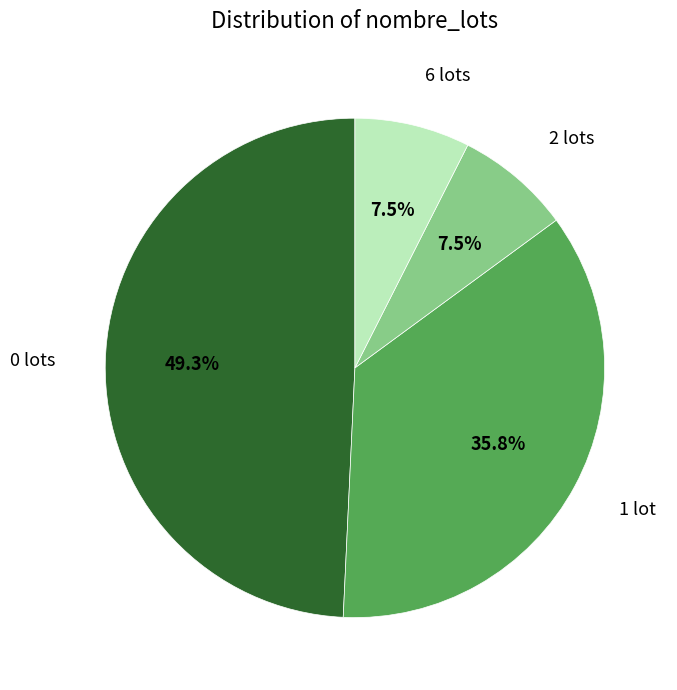

Is there any slice that represents more than half of the pie?

No